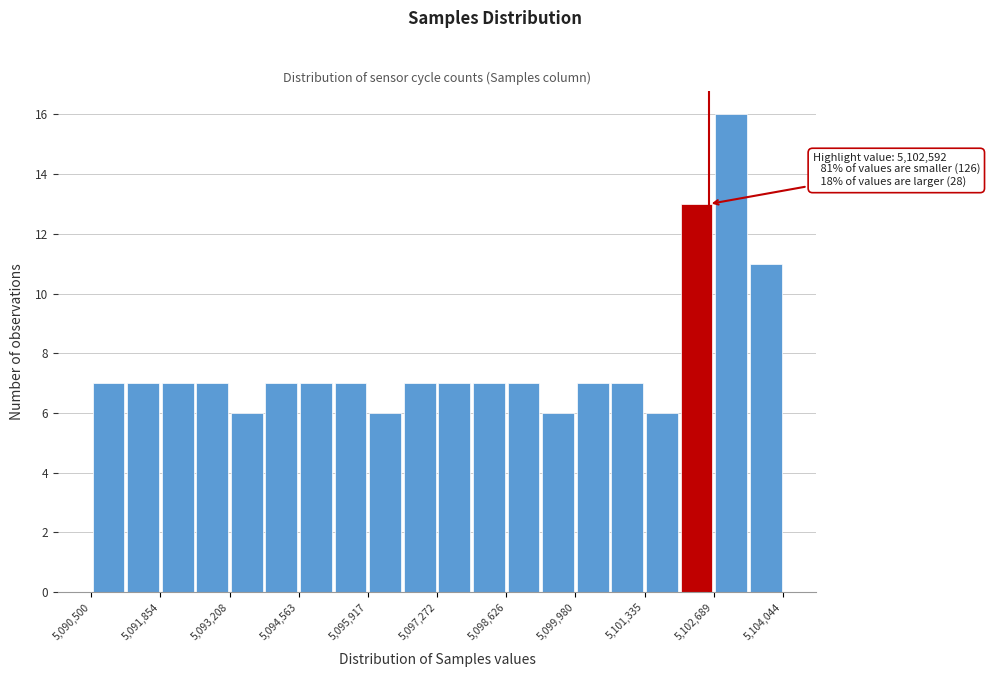

Around what value on the x-axis is the tallest bar? Give the approximate position of its centre, as read against the axis.

5103000